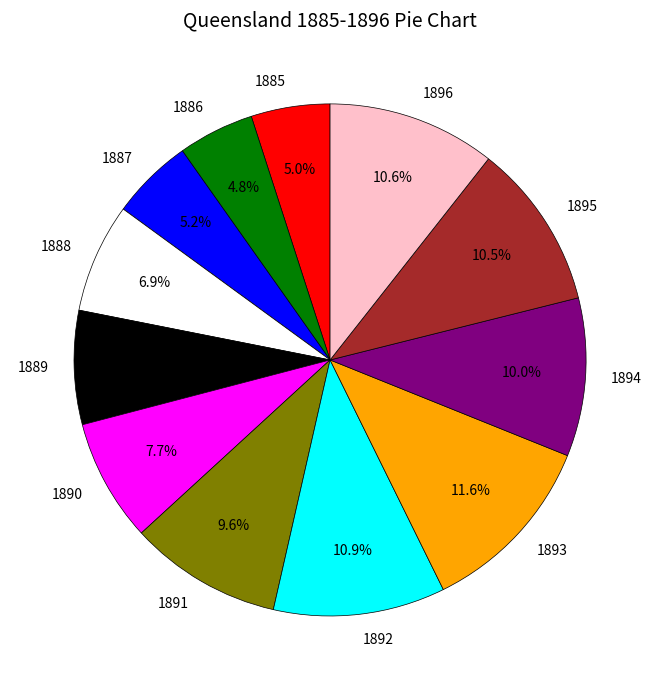

How many slices are in this pie chart?

12